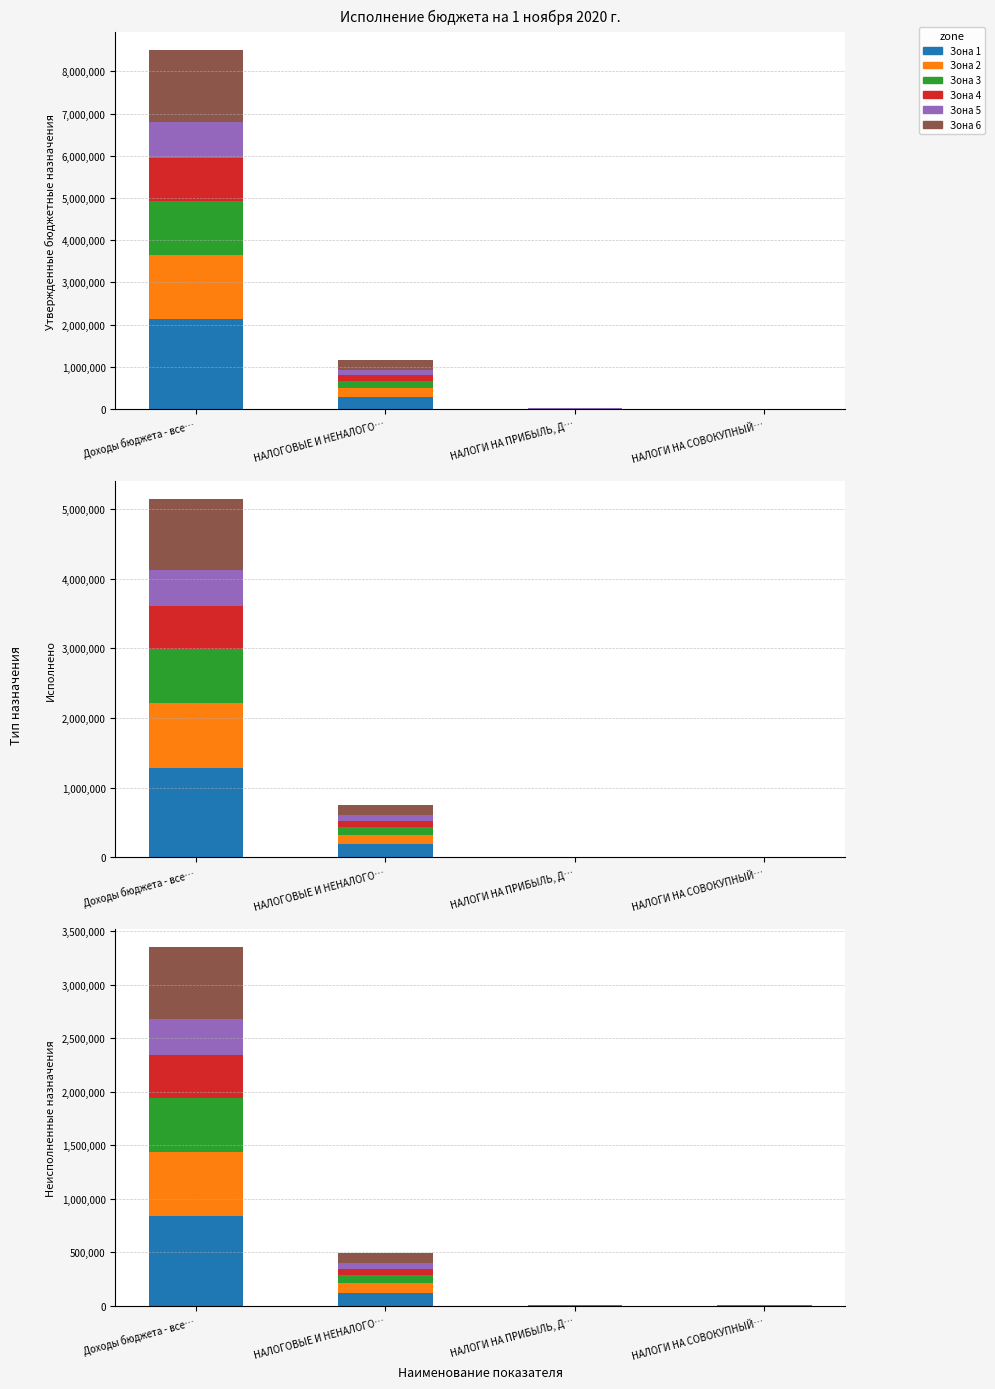

What is the difference between the Зона 3 values at Доходы бюджета - все… and НАЛОГИ НА СОВОКУПНЫЙ…?

1274225.7